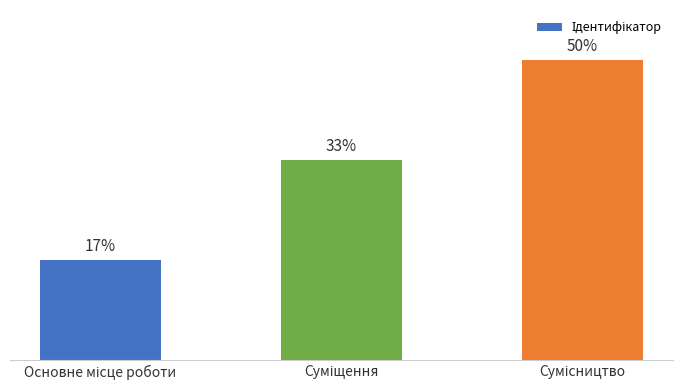

Rank the categories by value from lowest to highest.

Основне місце роботи, Суміщення, Сумісництво